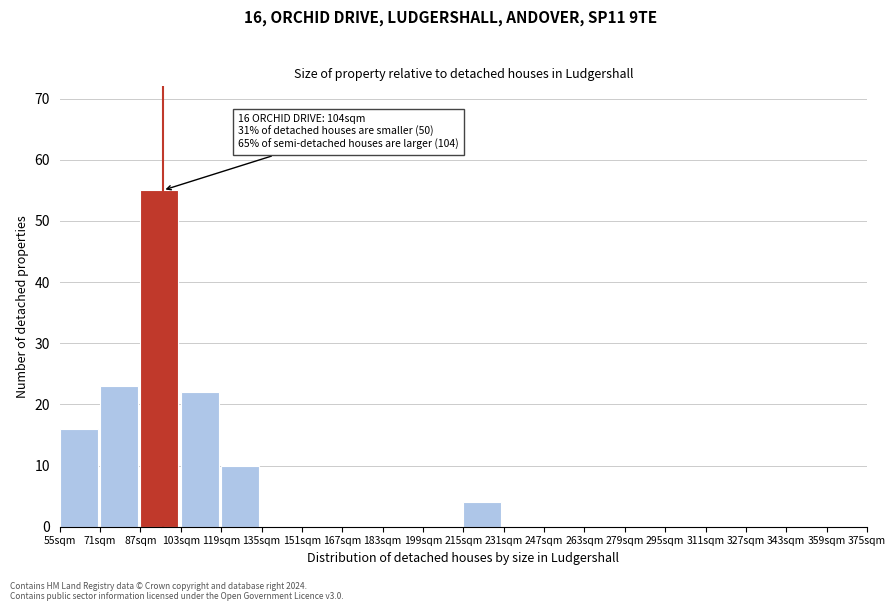

Reading right to left, transcribe all the data shown in this chart.

359sqm=0	343sqm=0	327sqm=0	311sqm=0	295sqm=0	279sqm=0	263sqm=0	247sqm=0	231sqm=0	215sqm=4	199sqm=0	183sqm=0	167sqm=0	151sqm=0	135sqm=0	119sqm=10	103sqm=22	87sqm=55	71sqm=23	55sqm=16